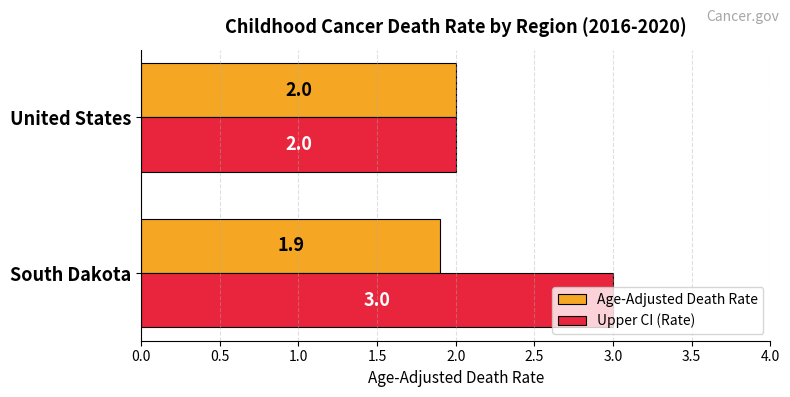

What is the sum of all Upper CI (Rate) values?

5.0